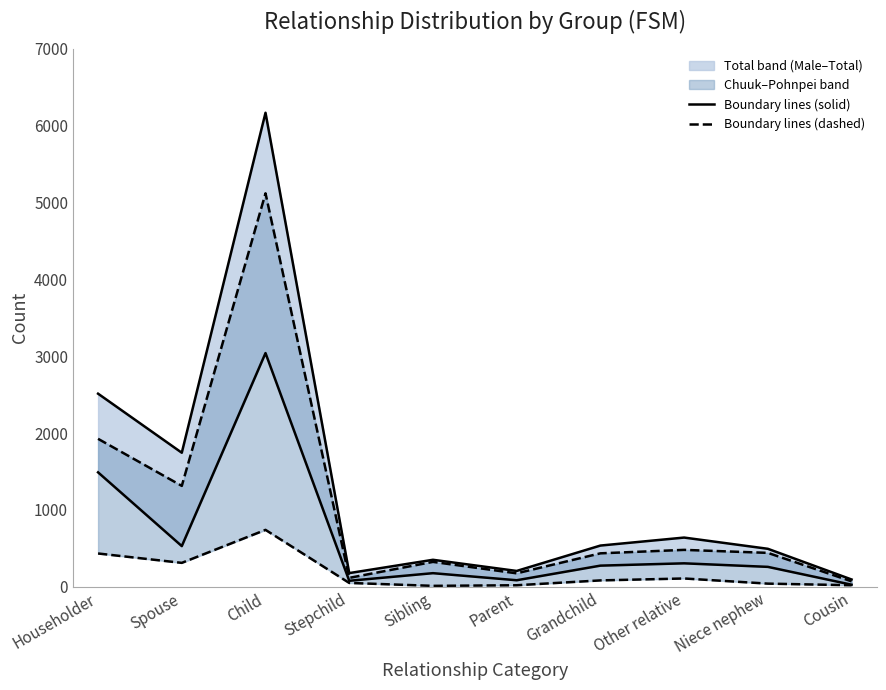

At which category is the sum across all series the highest?

Child